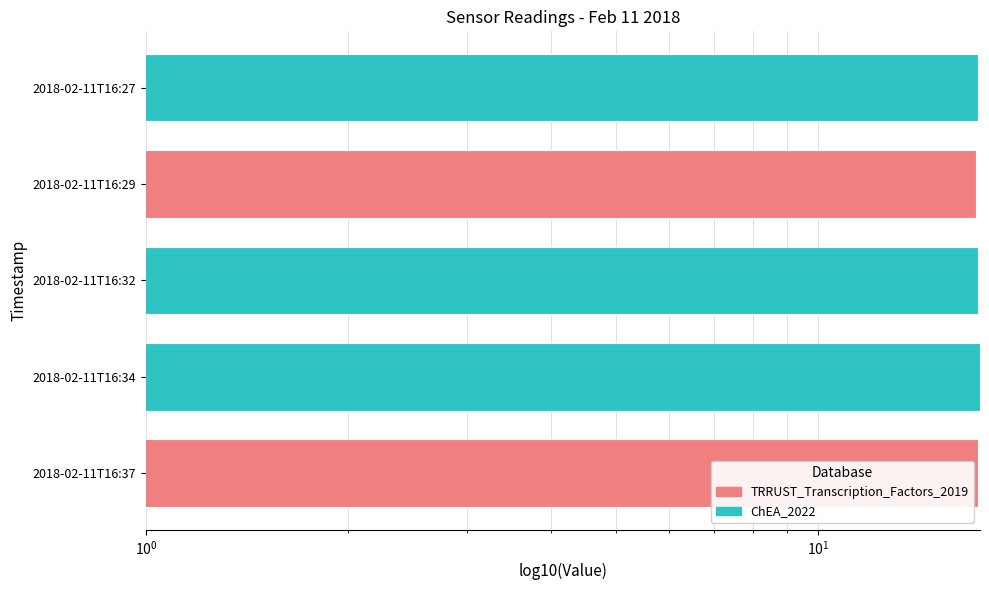

How many series are shown in this chart?

1